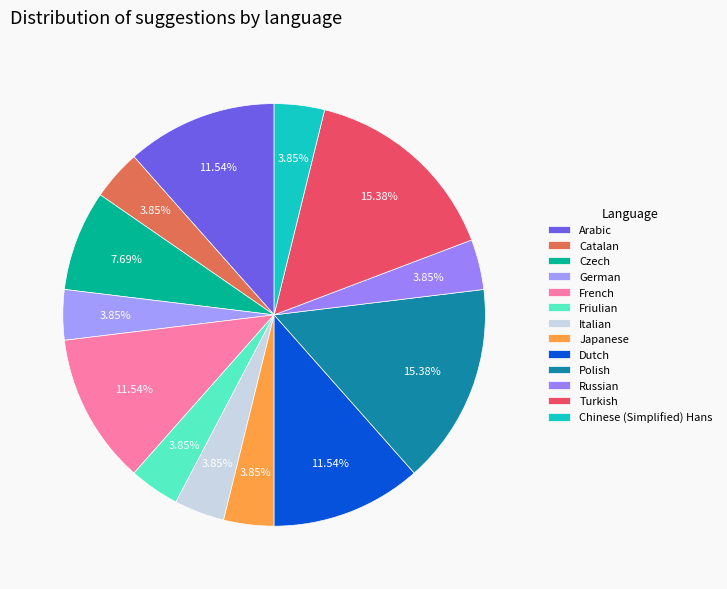

How many segments does this pie chart have?

13